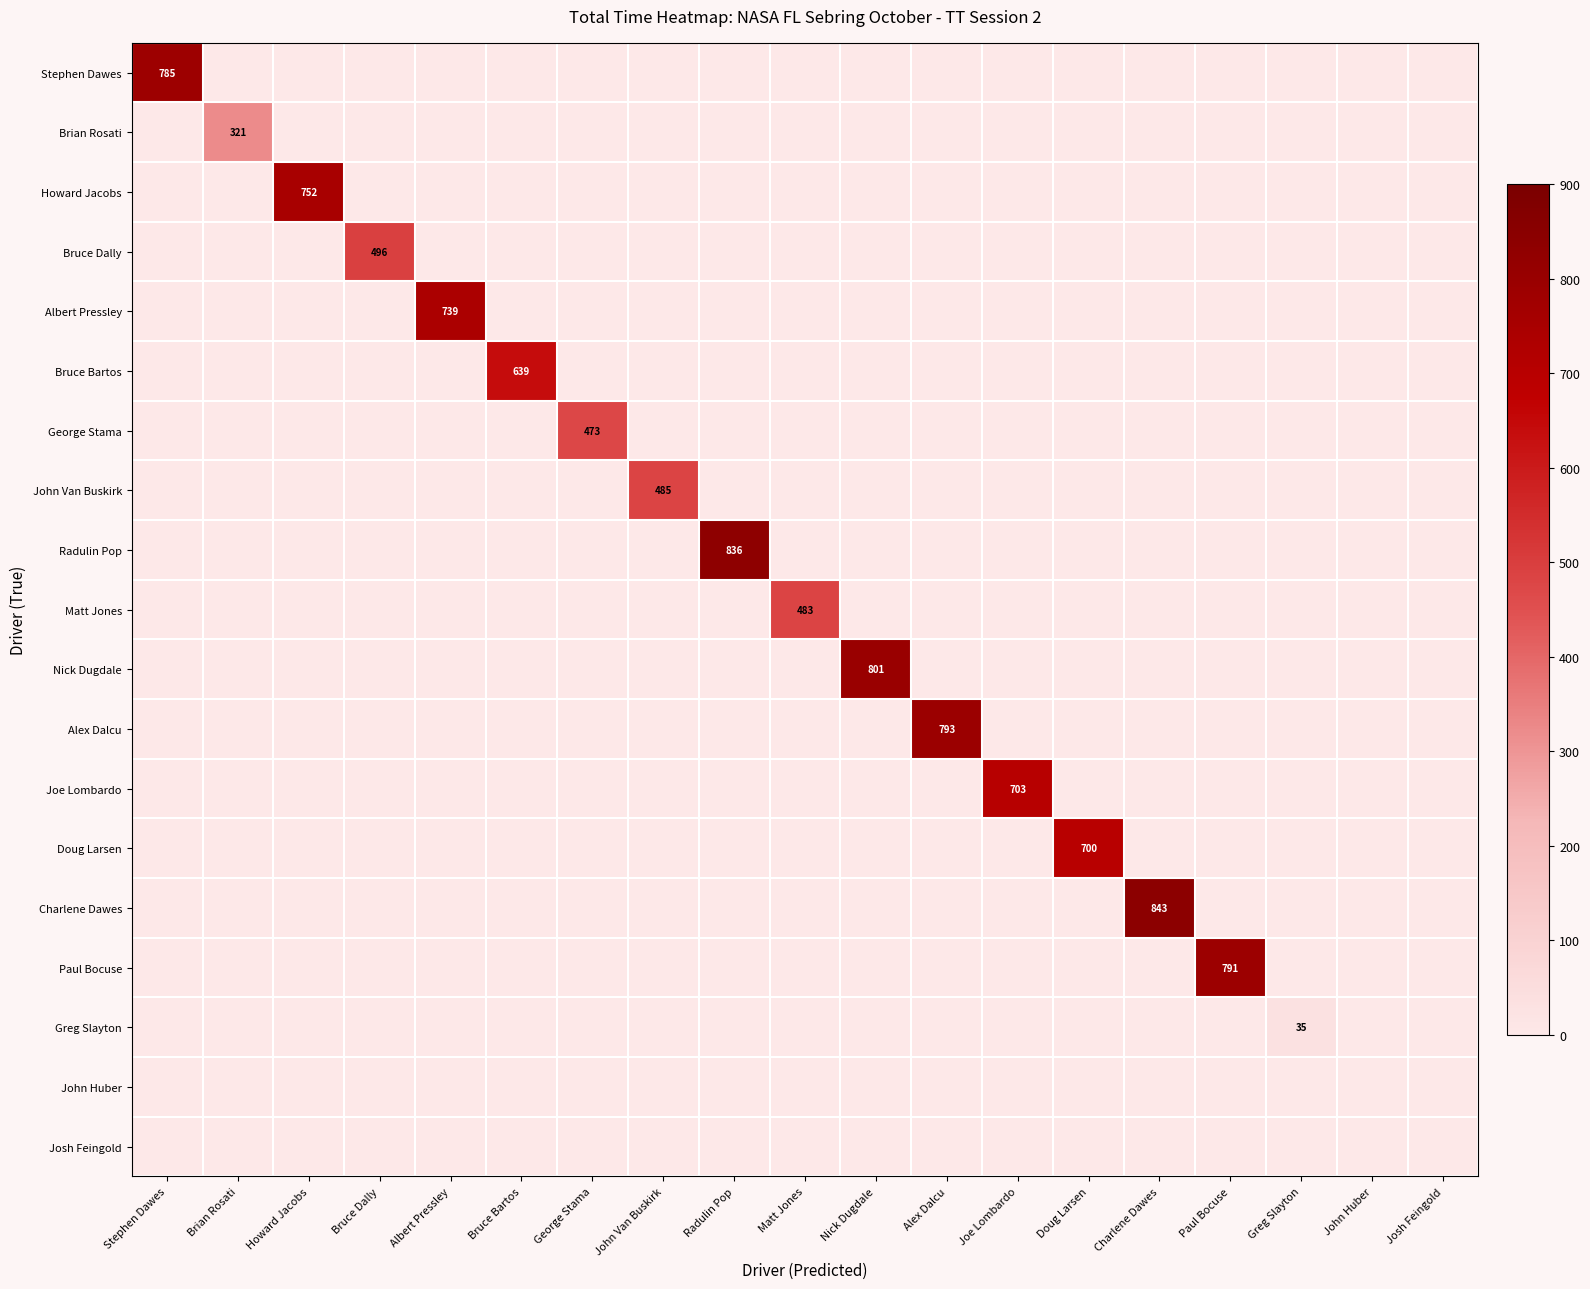

At which category is the sum across all series the highest?

Charlene Dawes